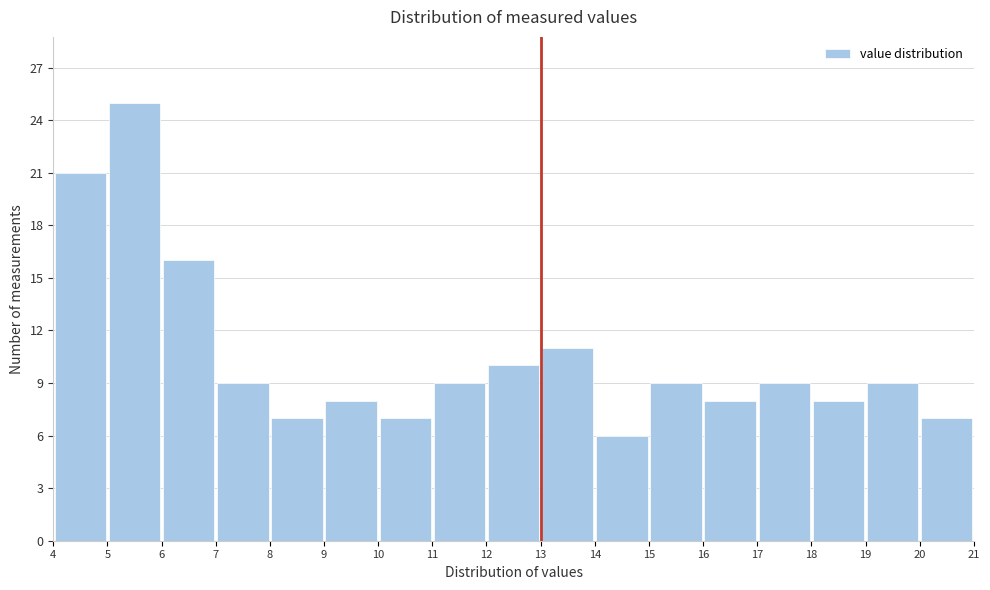

Reading left to right, list every bar in this chart as the range it spans on the x-axis followed by its height. The values are not printed on the chart, so give them approximately, as read against the axis.

4 to 5: 21
5 to 6: 25
6 to 7: 16
7 to 8: 9
8 to 9: 7
9 to 10: 8
10 to 11: 7
11 to 12: 9
12 to 13: 10
13 to 14: 11
14 to 15: 6
15 to 16: 9
16 to 17: 8
17 to 18: 9
18 to 19: 8
19 to 20: 9
20 to 21: 7